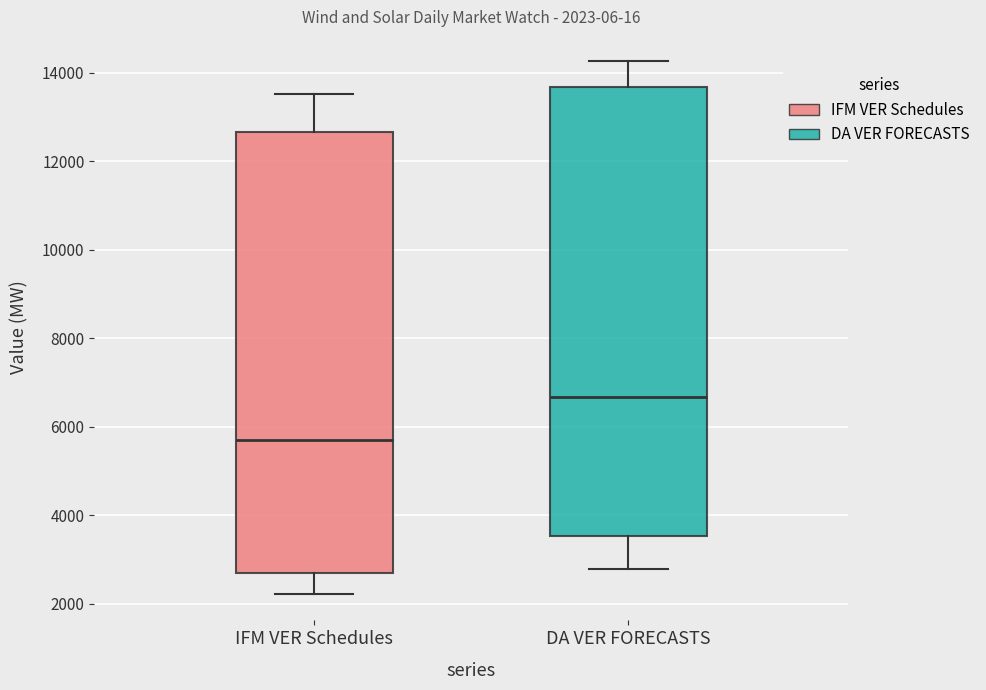

Which box has the lowest median line?

IFM VER Schedules